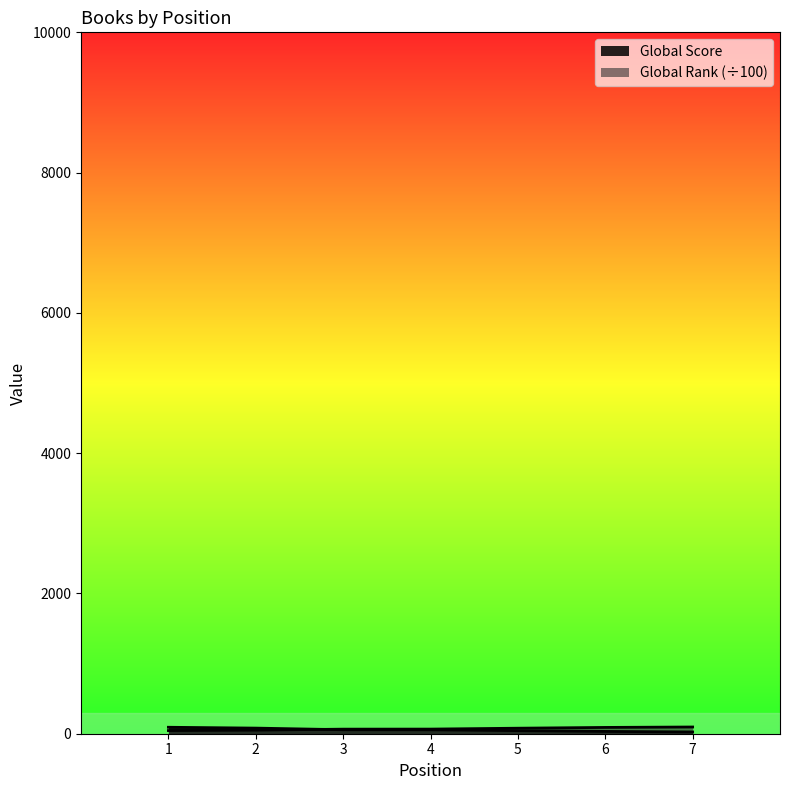

After their last crossing, which series has the higher values: Global Rank (scaled) or Global Score?

Global Rank (scaled)